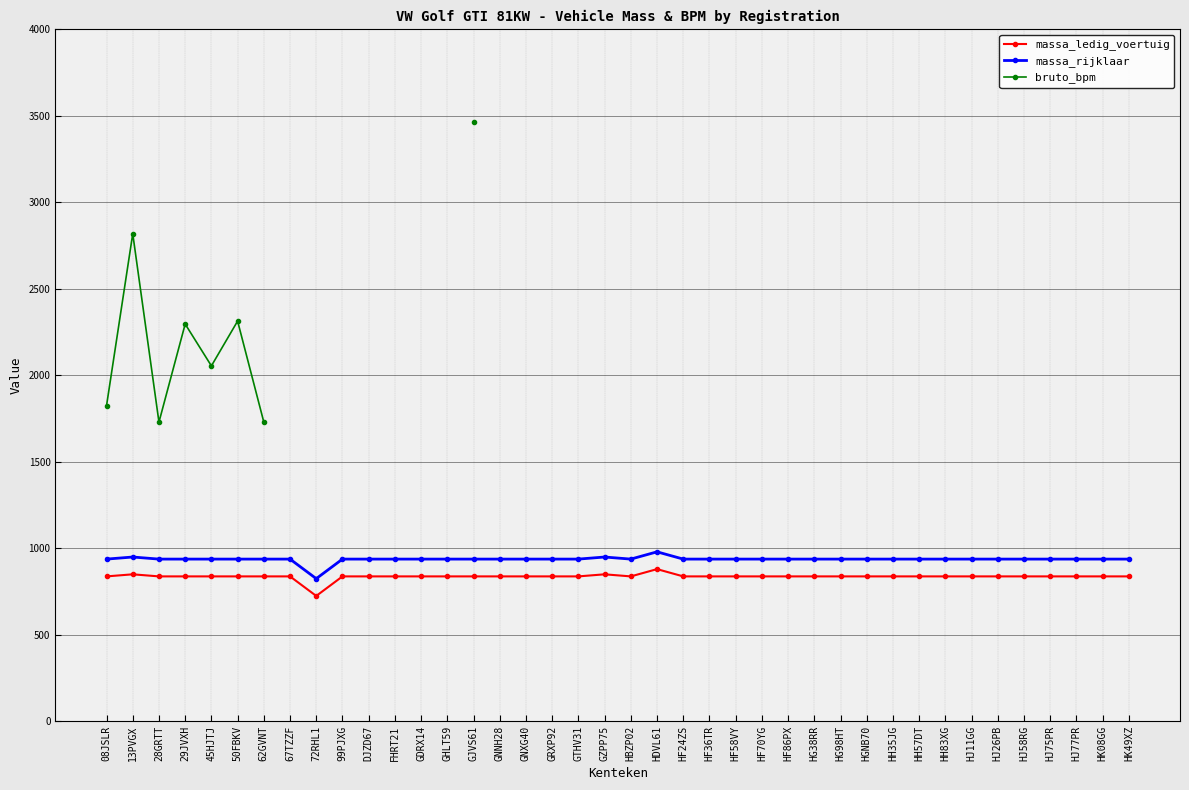

How many values in the massa_rijklaar series exceed 938?

3